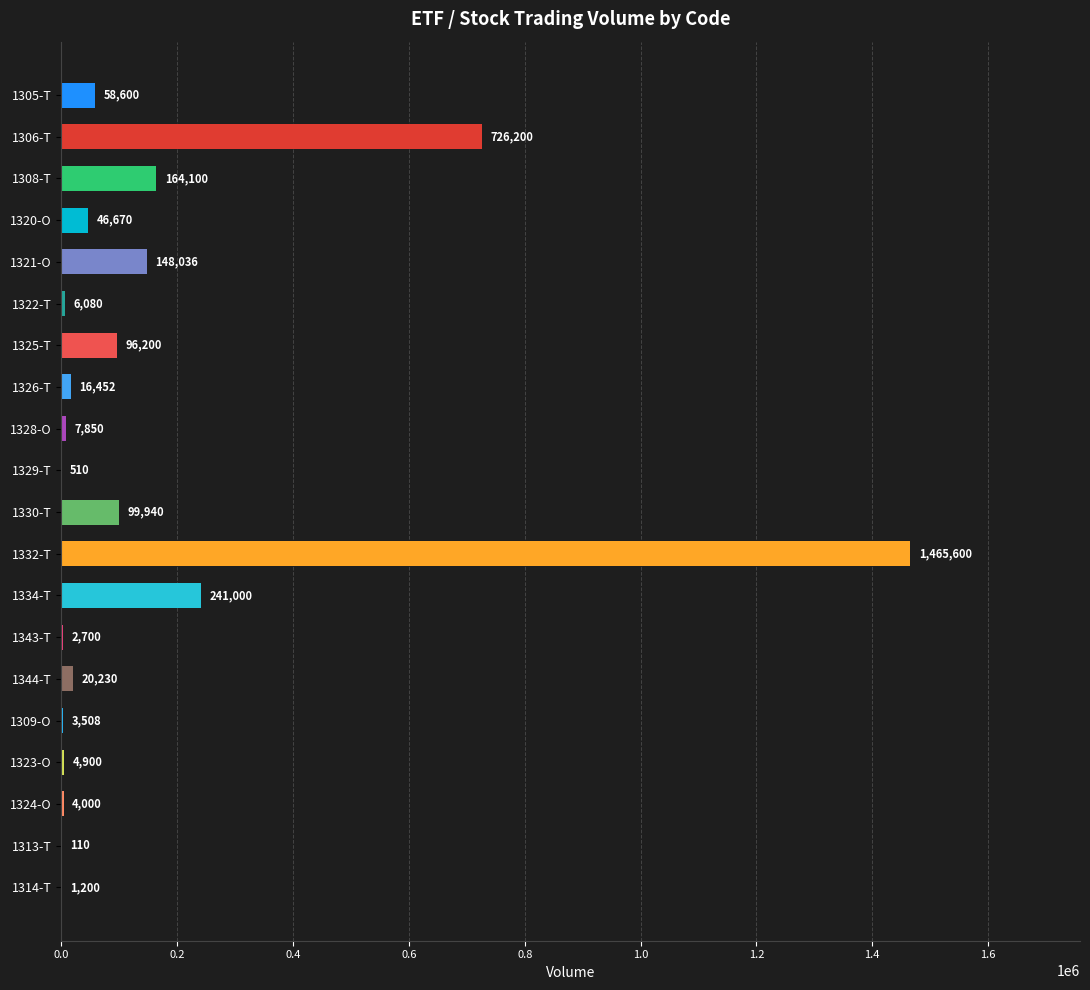

The chart shows a value of 336950 at 1334-T. True or false?

False